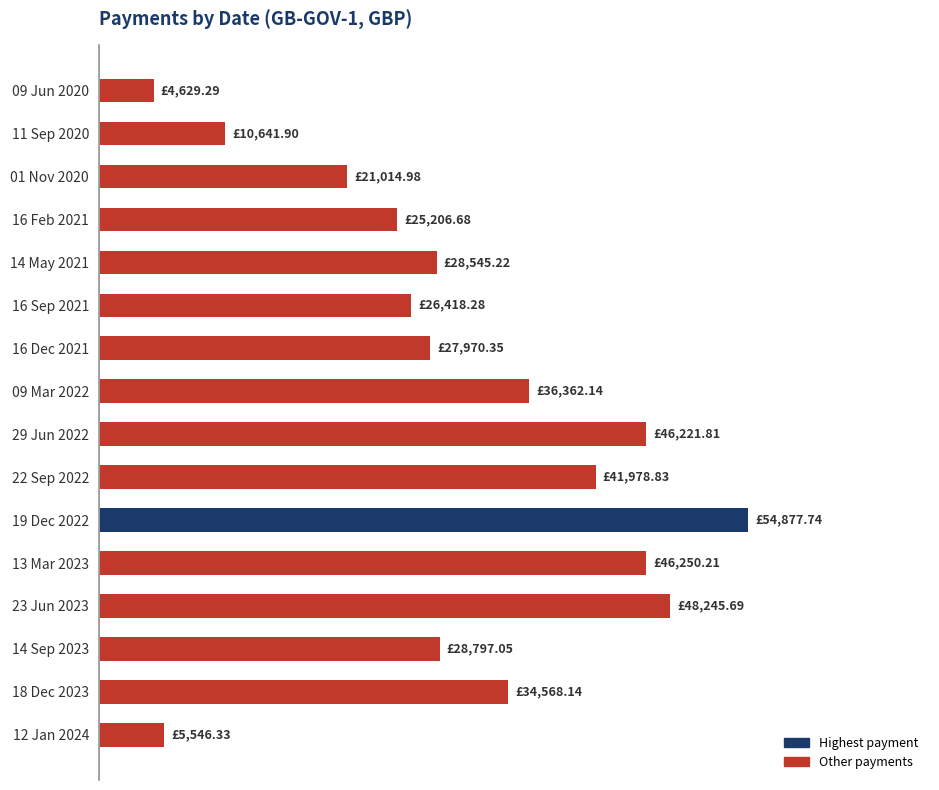

Where is the data nearest to the value 29753?

14 Sep 2023